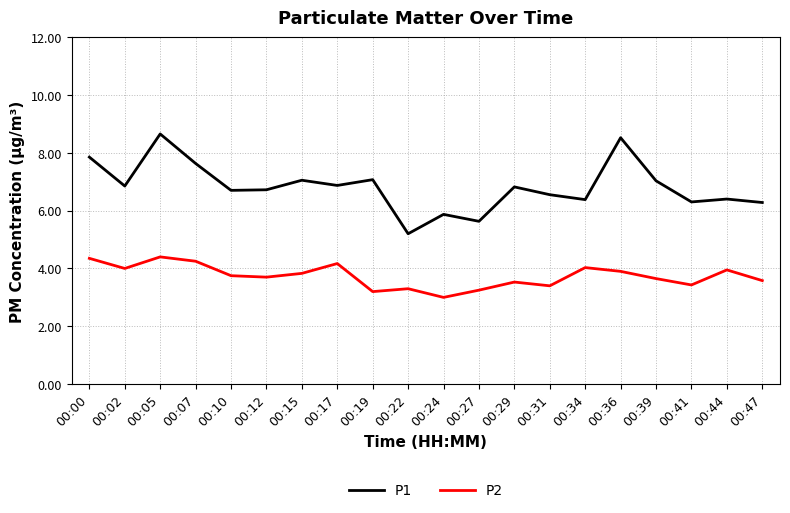

How many lines are shown in the chart?

2